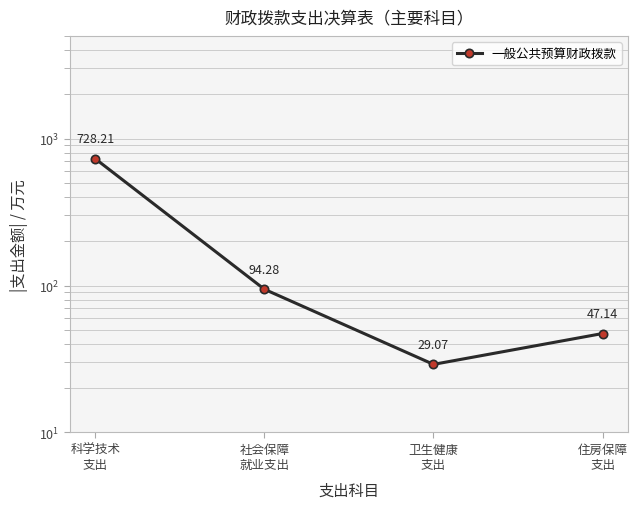

What is the minimum value shown in the chart?

29.1